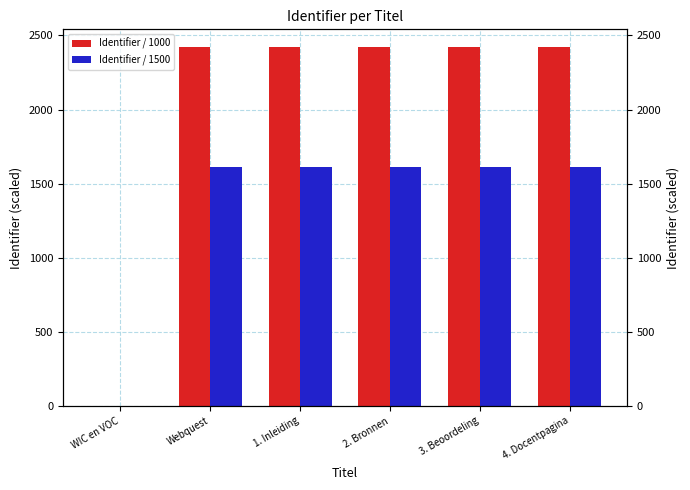

What is the label of the 2nd bar from the right?

3. Beoordeling